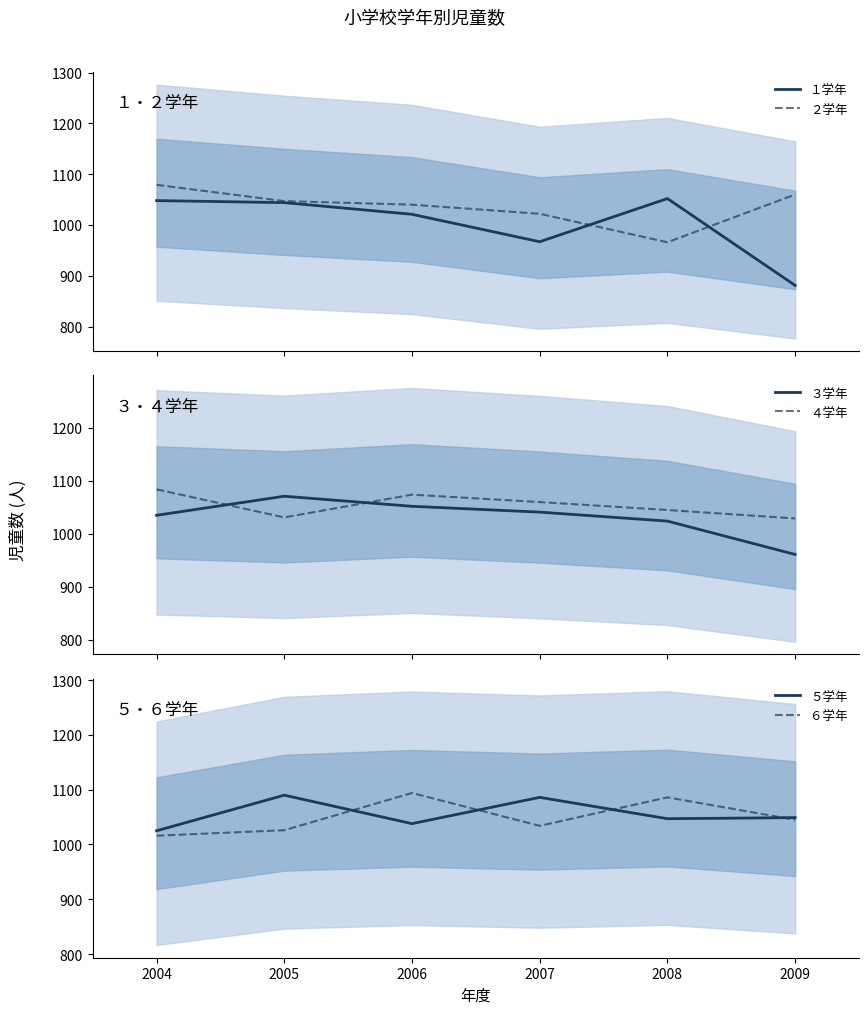

What is the smallest value displayed?

881